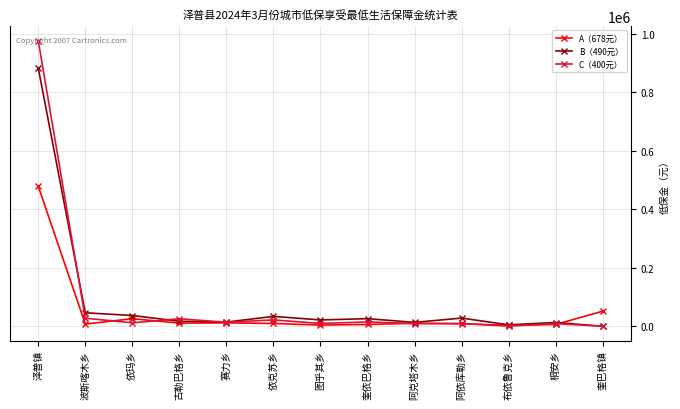

What is the approximate value of A（678元） at 桐安乡, to the nearest 100?

6100